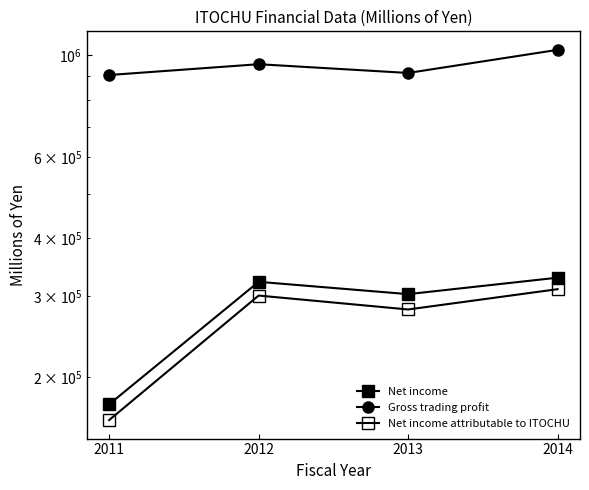

True or false: Net income attributable to ITOCHU and Net income cross at least once.

False